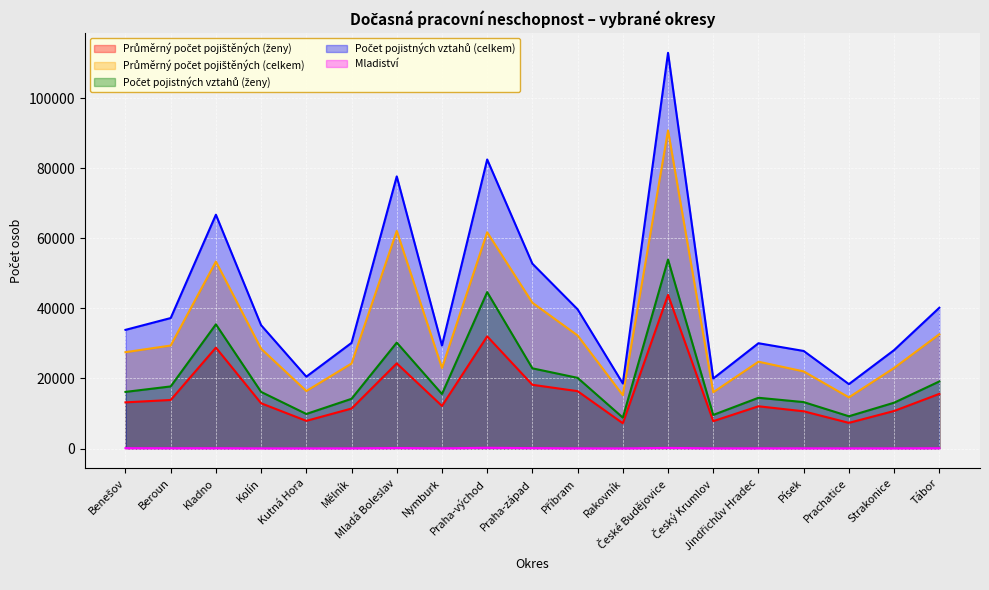

What is the label of the 1st point from the left?

Benešov